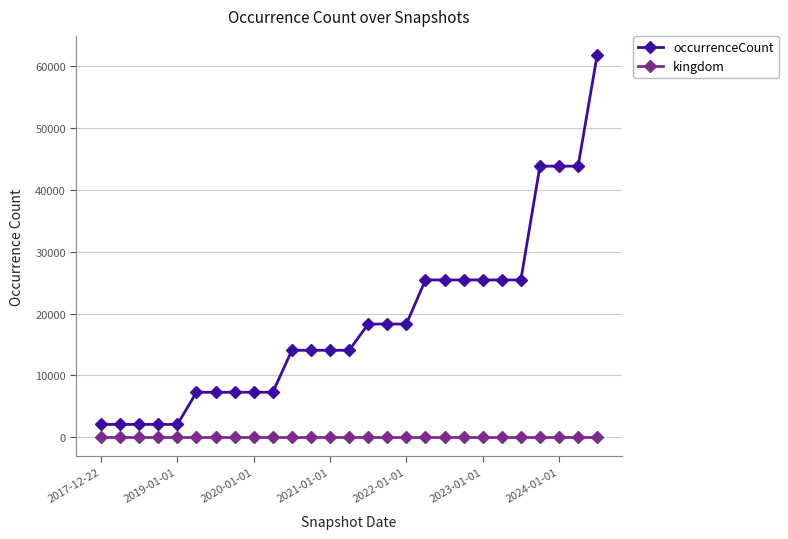

What is the sum of all kingdom values?

27